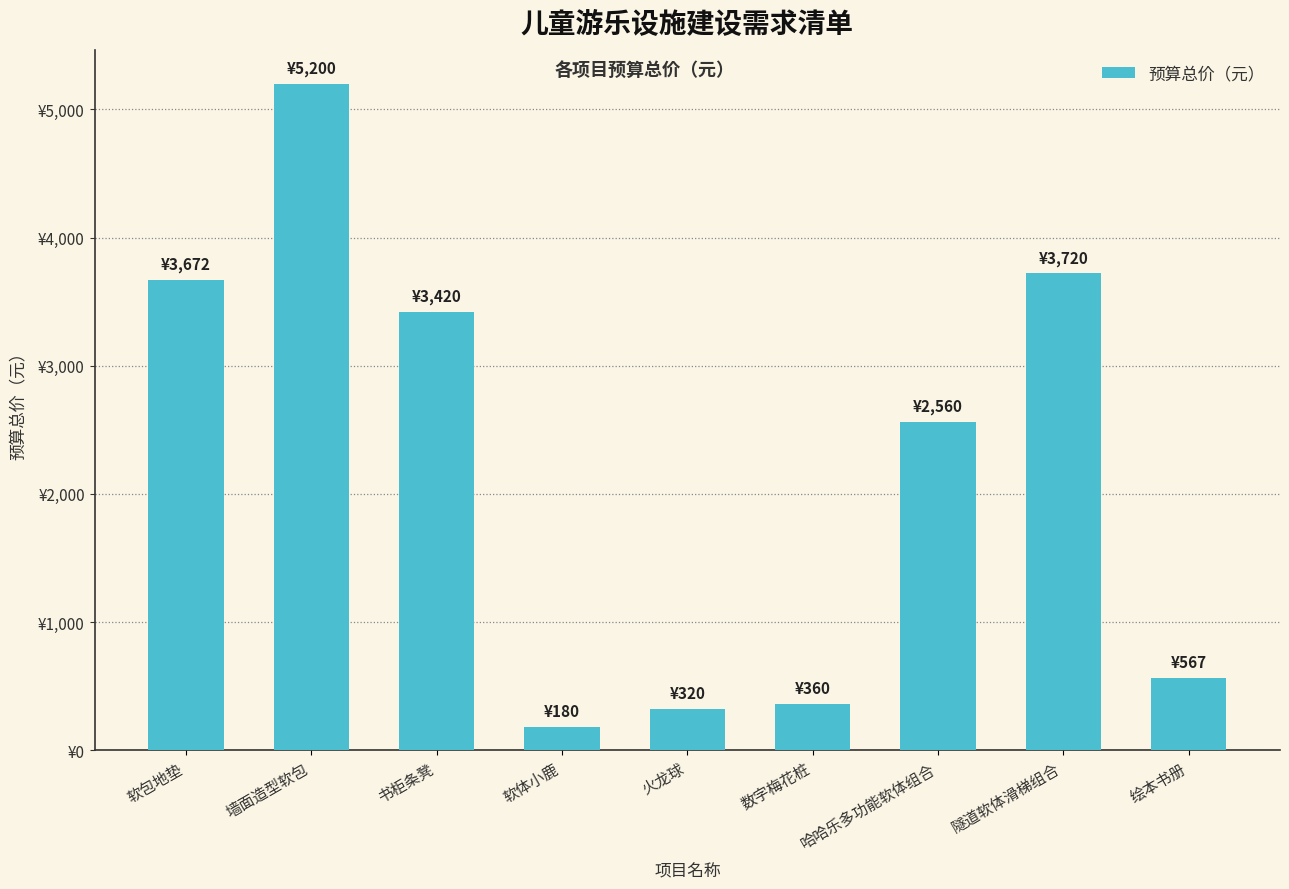

Approximately how many times larger is the value at 哈哈乐多功能软体组合 compared to 墙面造型软包?

0.5